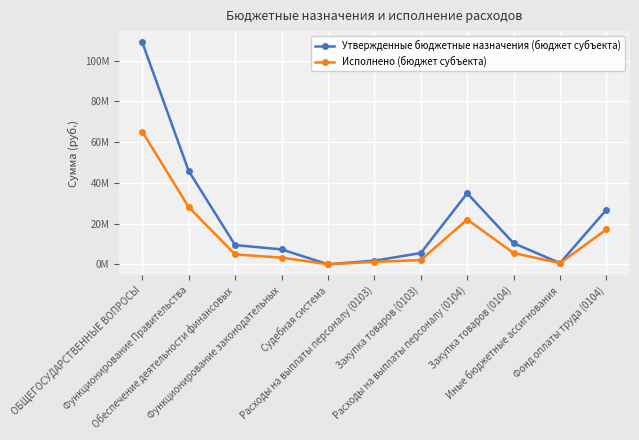

What is the difference between the second highest and second lowest values in the Утвержденные бюджетные назначения (бюджет субъекта) series?

45220200.0